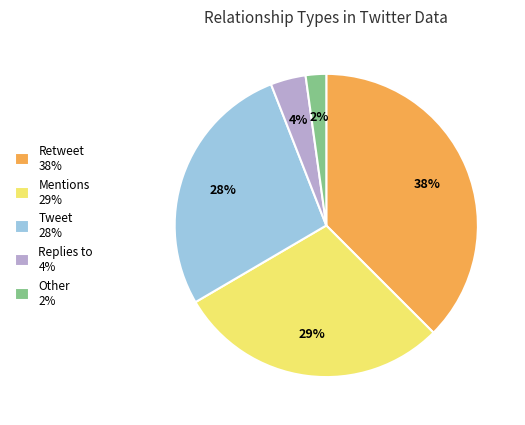

What is the largest slice in the pie chart?

Retweet